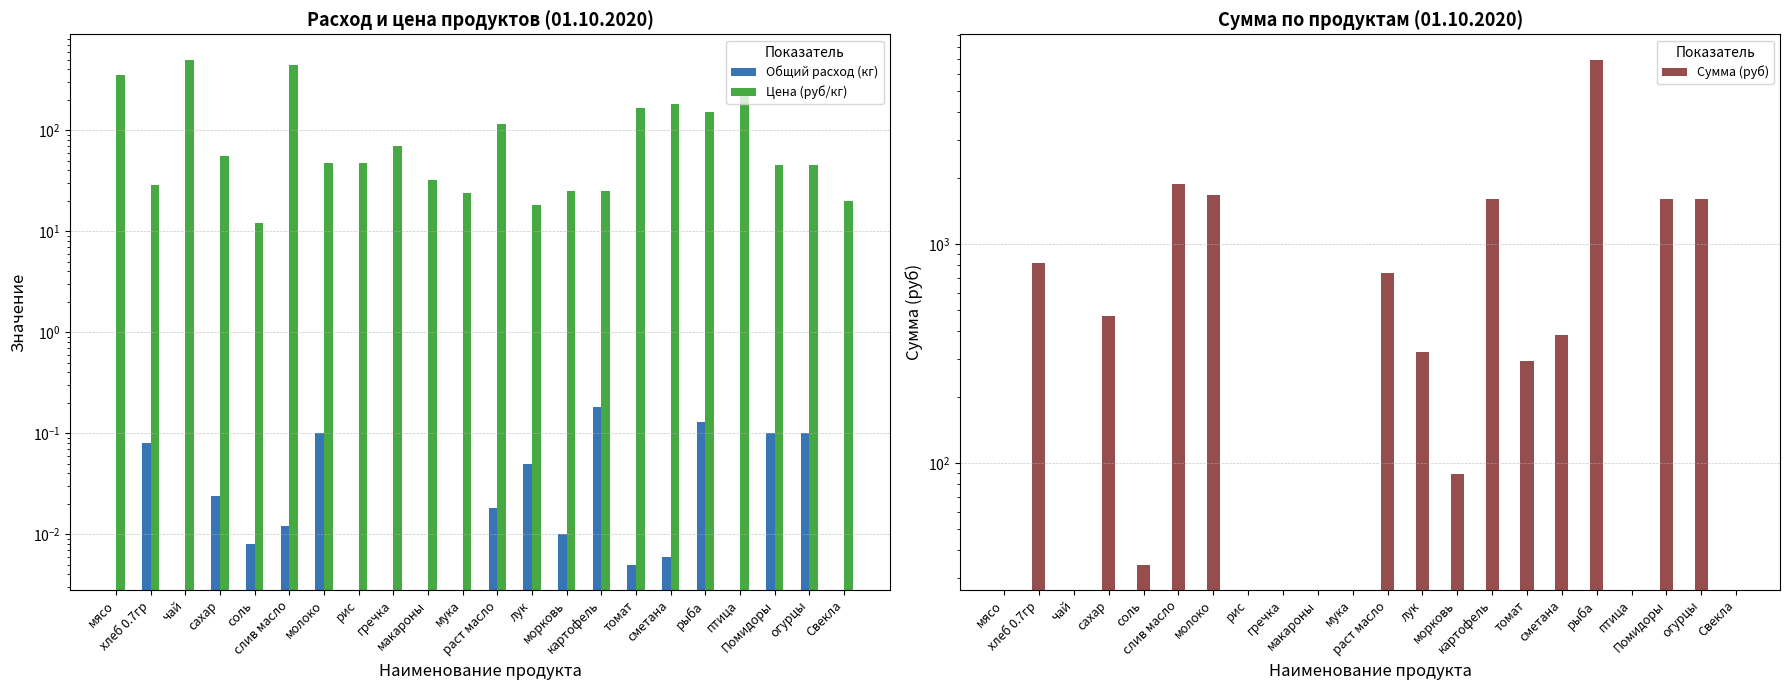

What is the difference between the maximum and second lowest values in the Цена (руб/кг) series?

482.0